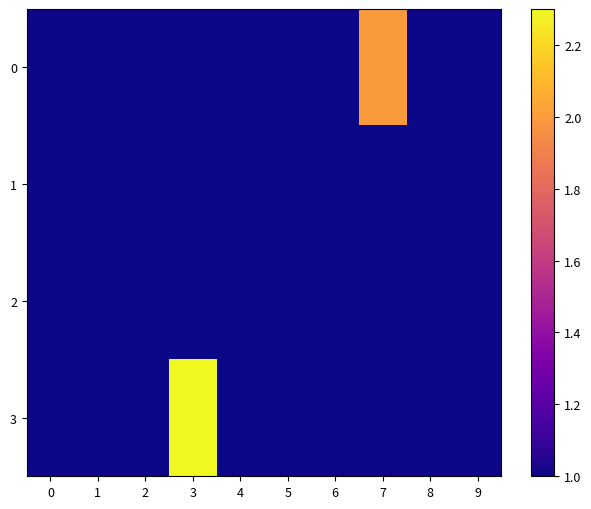

Which label corresponds to the largest value in the chart?

3